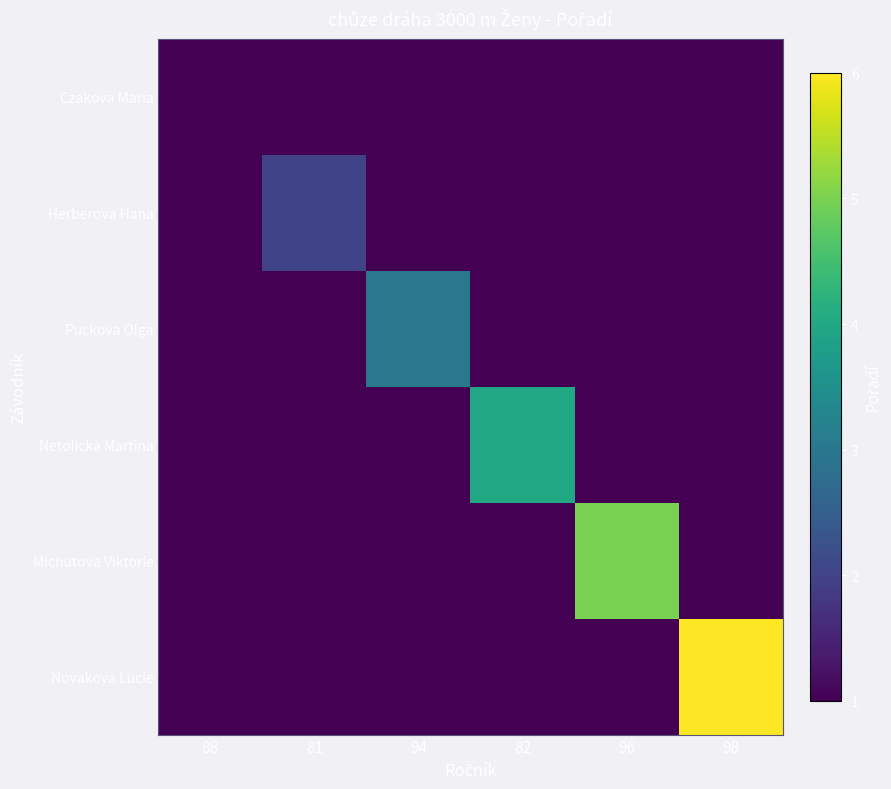

At how many categories does at least one series exceed 3?

3